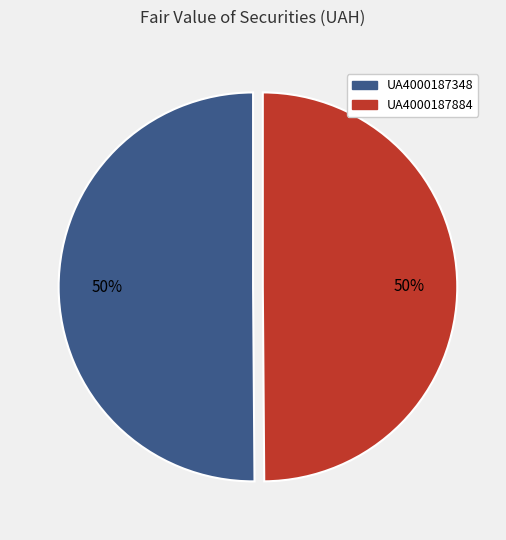

To the nearest percent, what is the average slice percentage?

50%